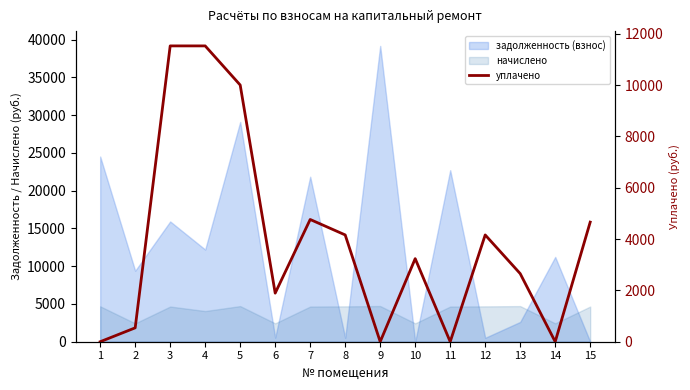

How many lines are shown in the chart?

1